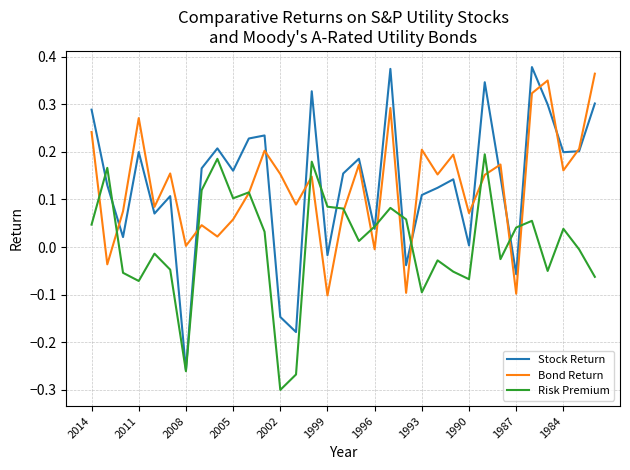

Which series has the largest range (max minus min)?

Stock Return